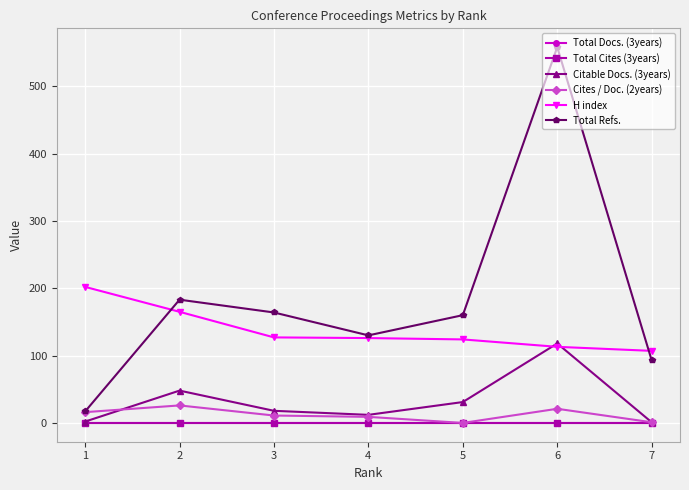

What is the minimum value for Total Refs.?

17